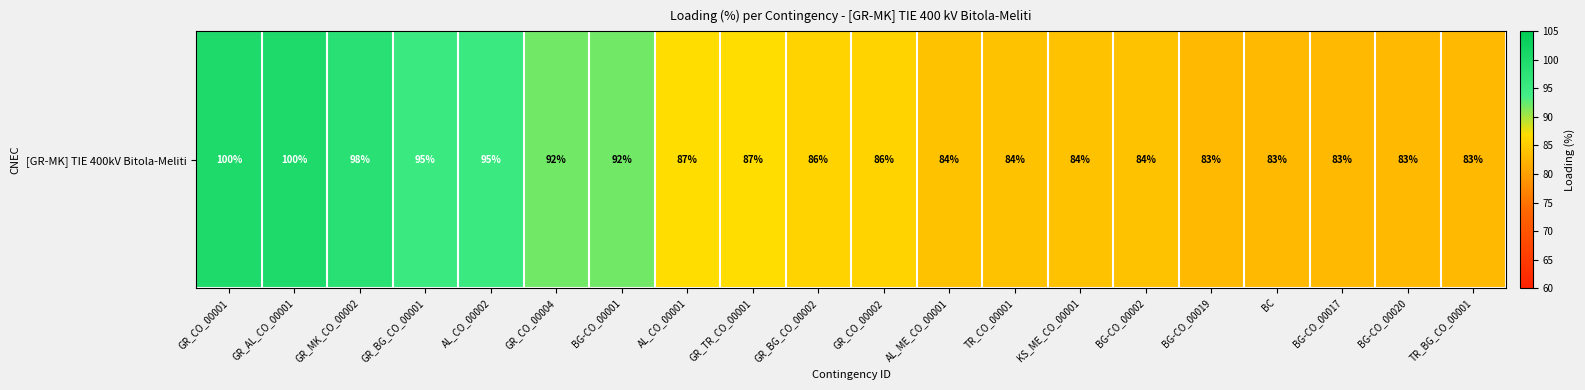

Approximately how many times larger is the value at BG-CO_00002 compared to GR_BG_CO_00002?

1.0